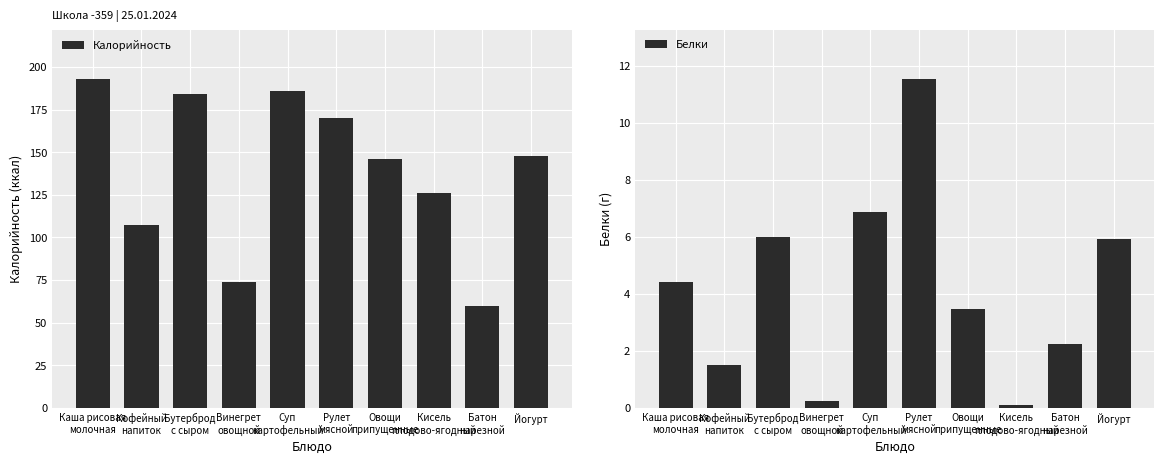

At which label is Калорийность closest to 126?

Кисель
плодово-ягодный